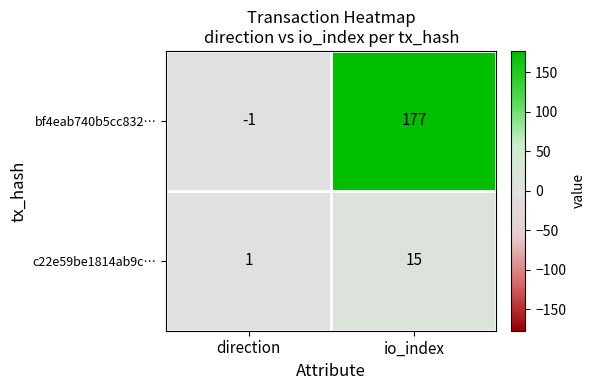

What is the minimum value shown in the chart?

-1